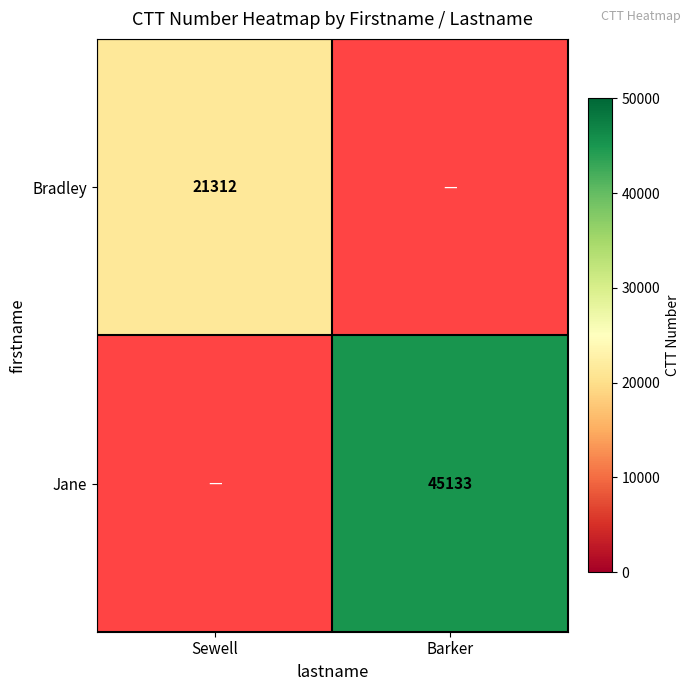

Which category has the highest value across all series?

Barker